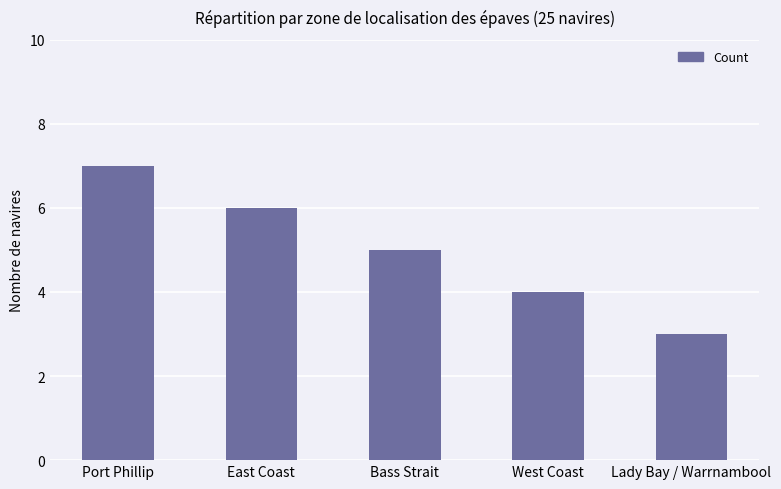

Reading left to right, list all the values displayed in this chart.

7	6	5	4	3